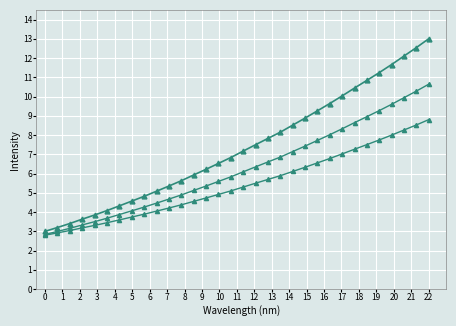

How many series are shown in this chart?

3